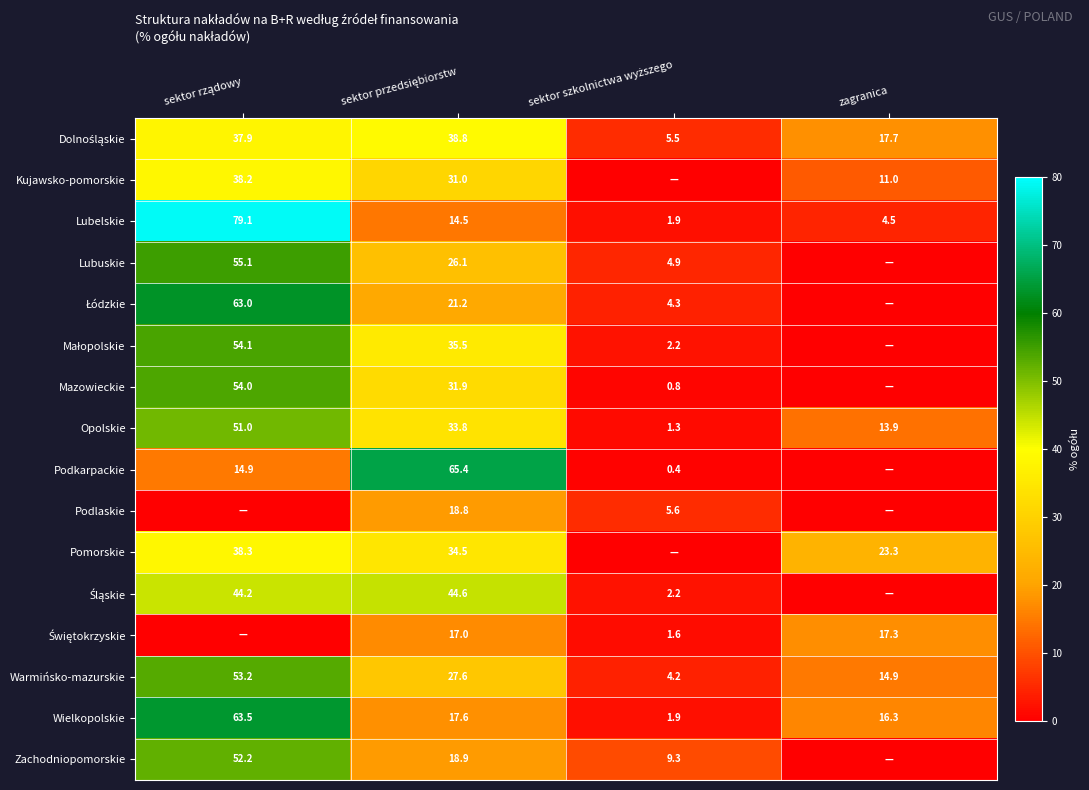

What is the difference between the maximum and second lowest values in the Lubelskie series?

74.6